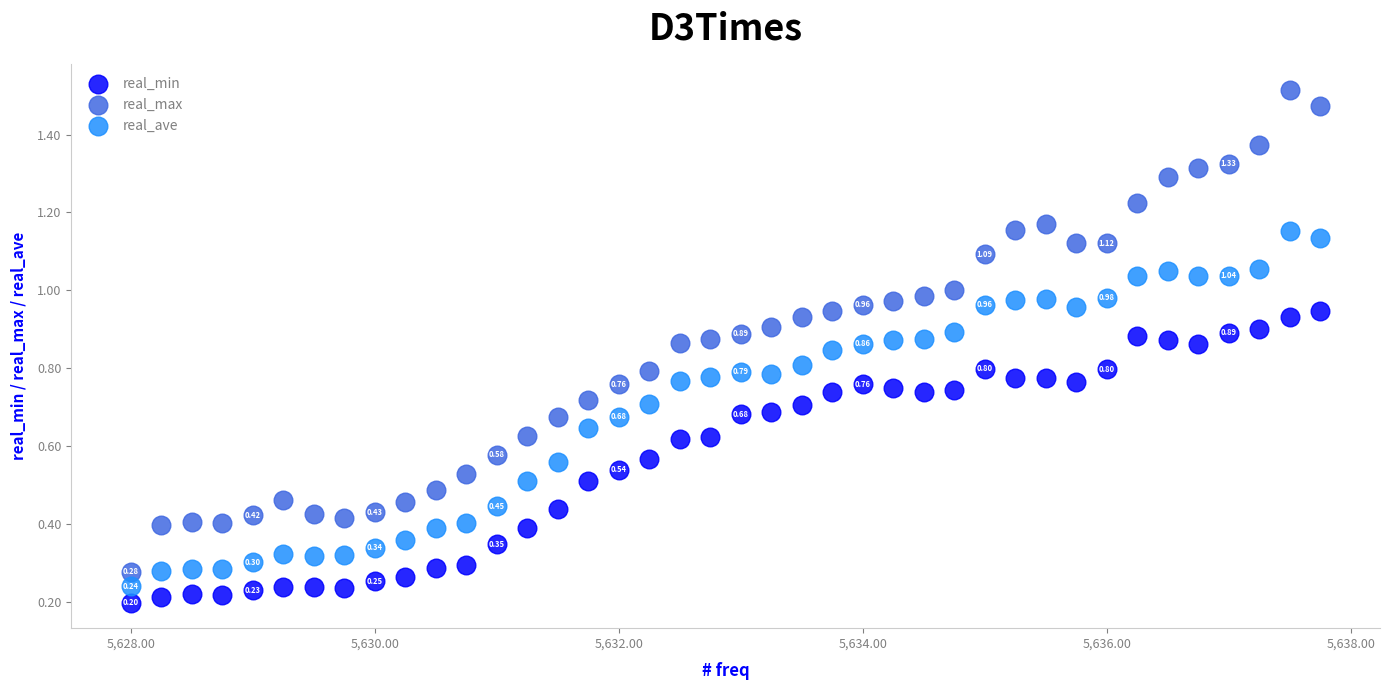

What is the X range (max minus min) for the scatter plot?

9.8